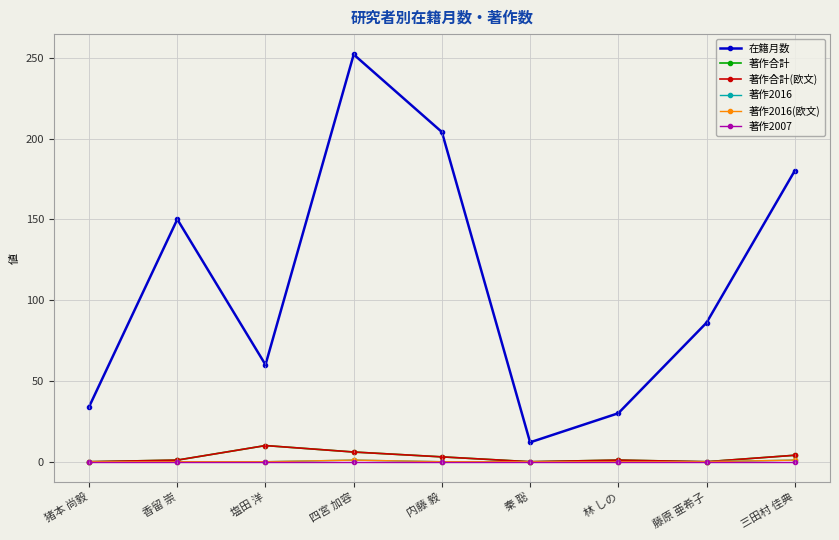

Rank the categories by 著作合計(欧文) value from lowest to highest.

猪本 尚毅, 秦 聡, 藤原 亜希子, 香留 崇, 林 しの, 内藤 毅, 三田村 佳典, 四宮 加容, 塩田 洋